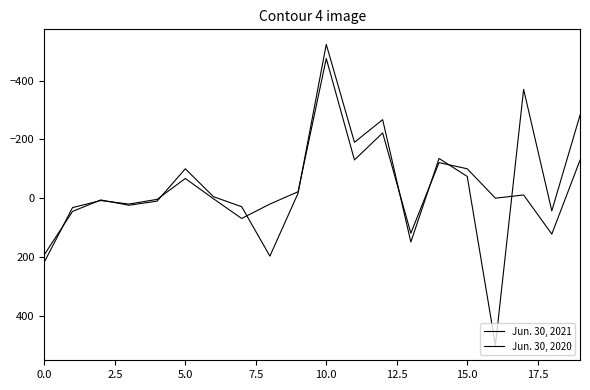

Is this an area chart (filled region under the line)?

No